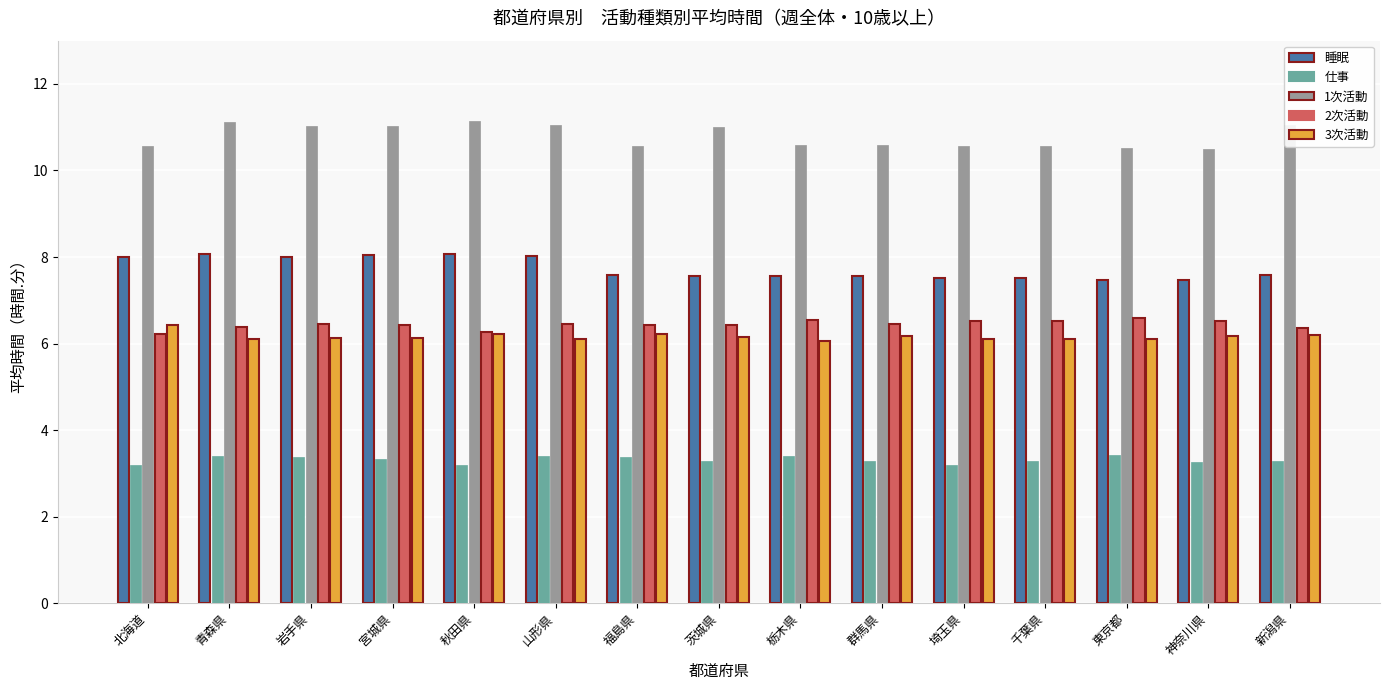

Is the value of 1次活動 at 新潟県 greater than the value of 3次活動 at 新潟県?

Yes